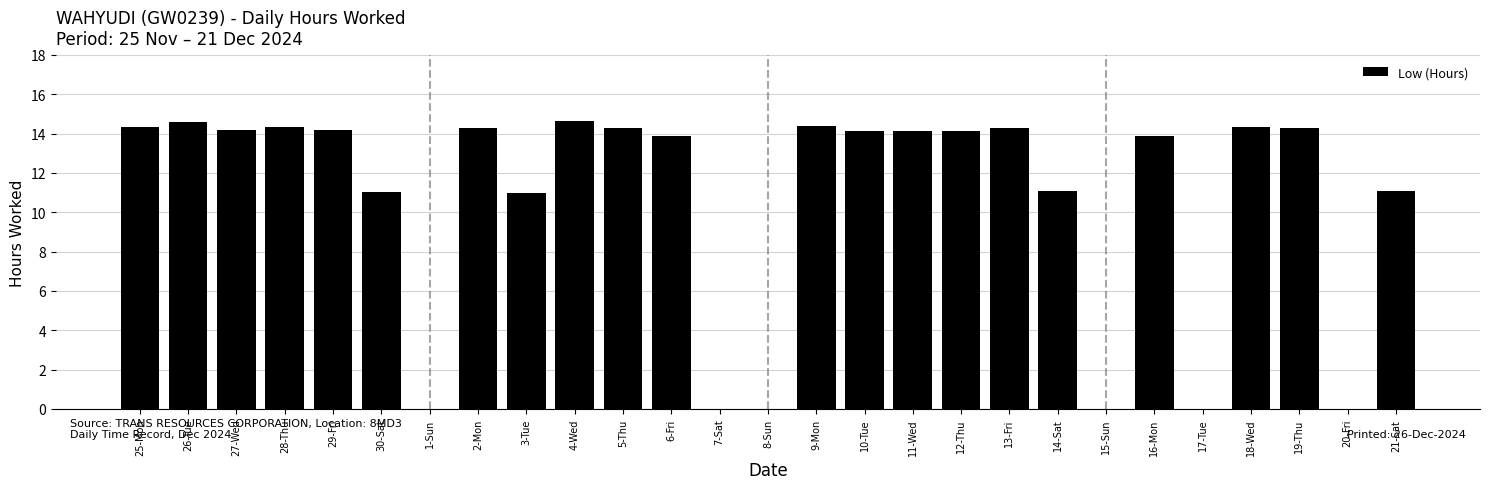

True or false: the data shows 14.3 at 19-Thu.

True